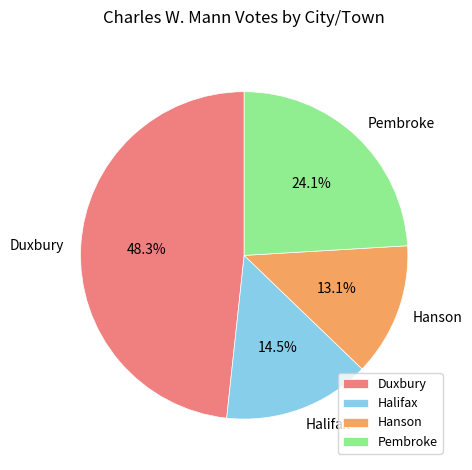

What portion of the pie excludes Pembroke?

75.9%